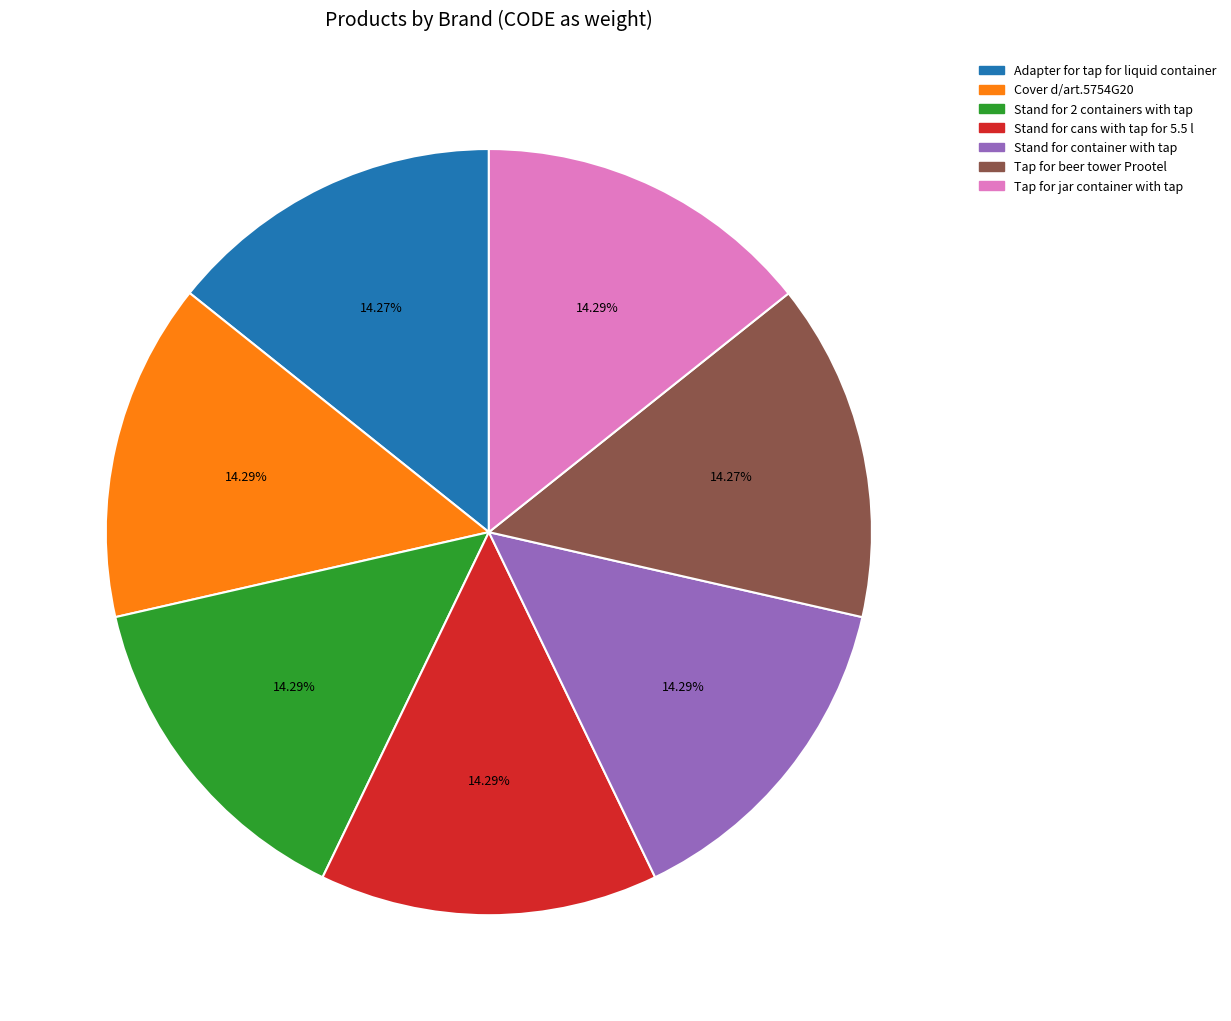

What is the ratio of the value at Stand for cans with tap for 5.5 l to the value at Adapter for tap for liquid container?

1.0